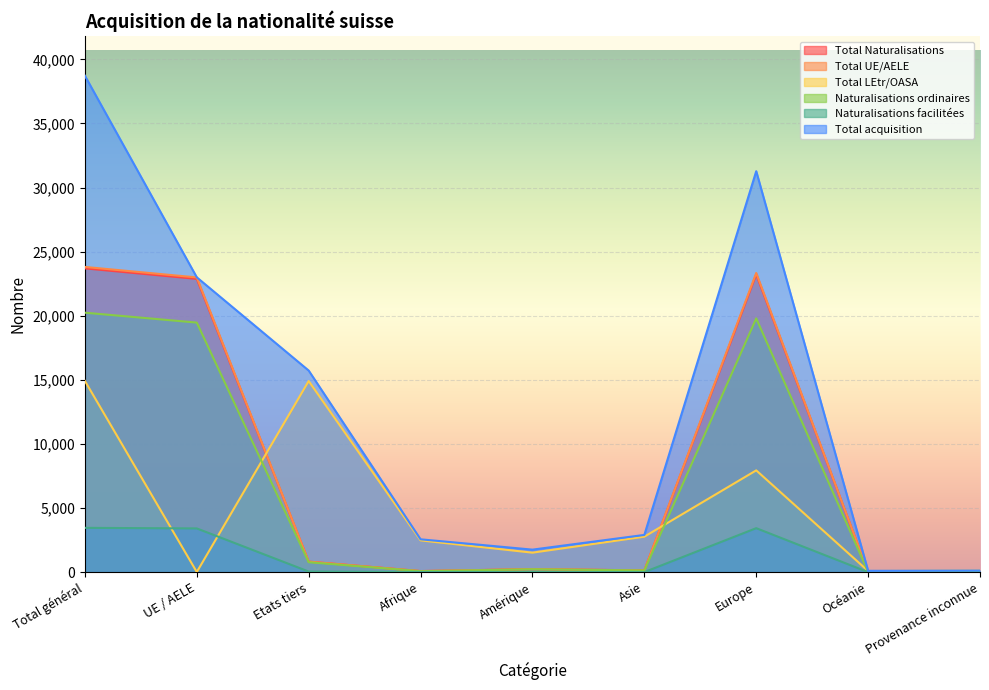

What is the label of the 9th point from the right?

Total général